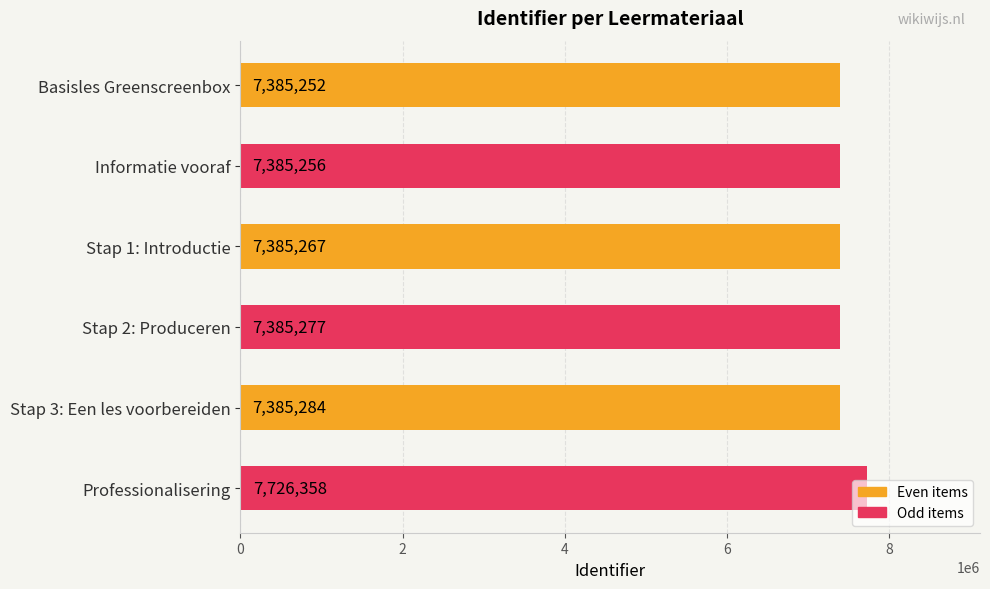

How many categories are shown in the chart?

6